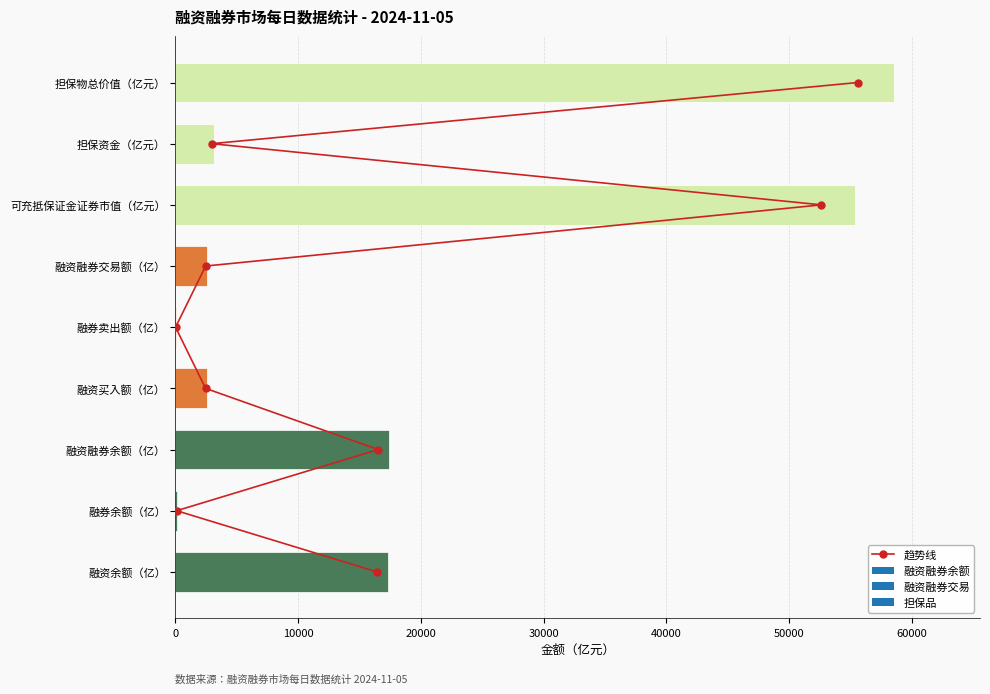

What is the change in value from 40000 to 60000?

+2